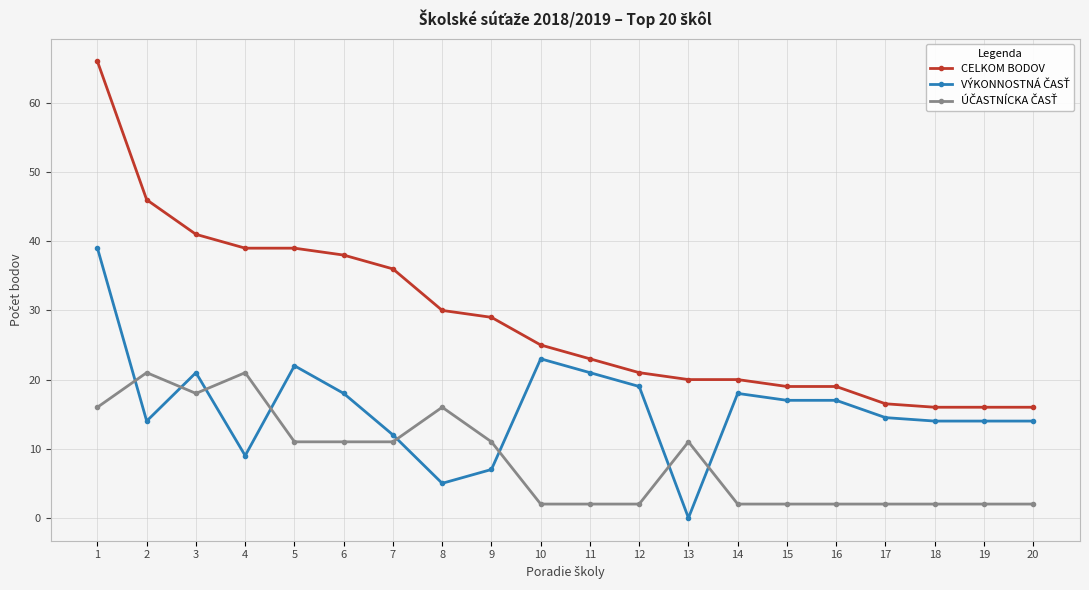

How many data points does each series have?

20